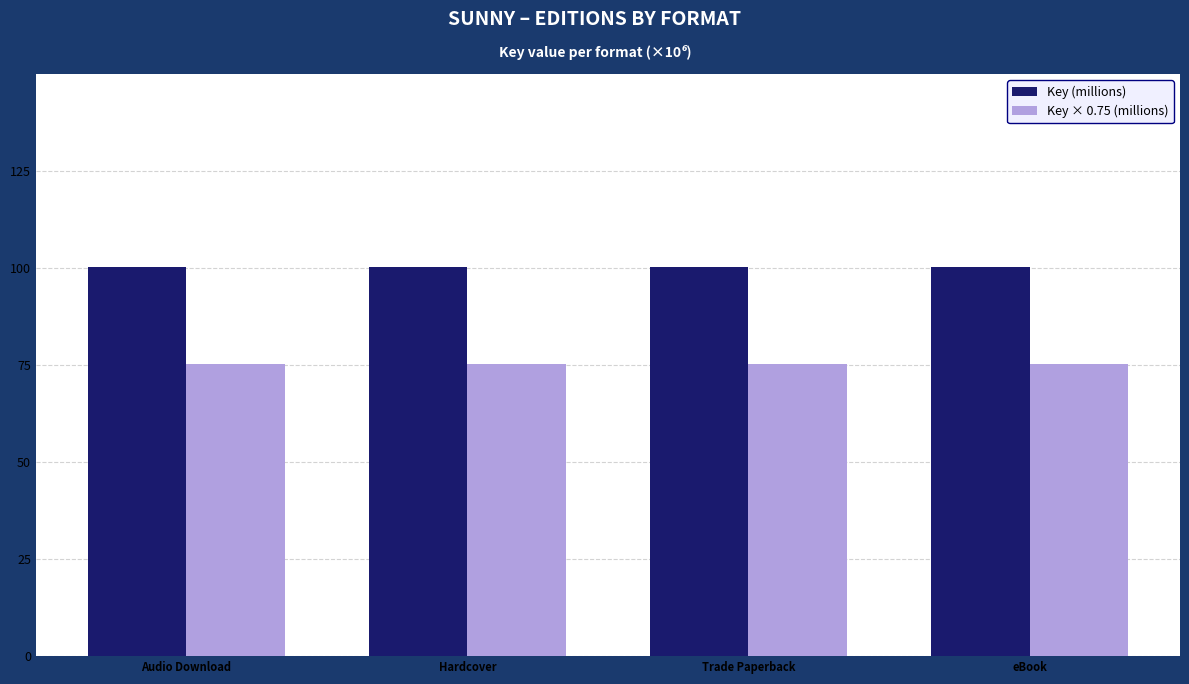

Which series has the largest total across all categories?

Key (millions)